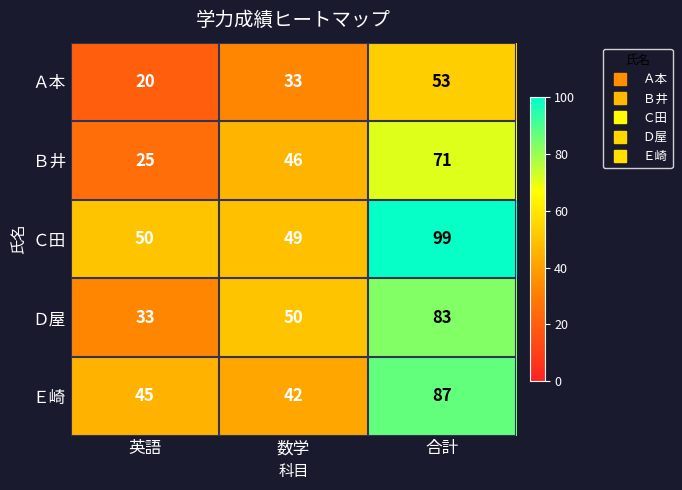

Which series has the largest total across all categories?

Ｃ田